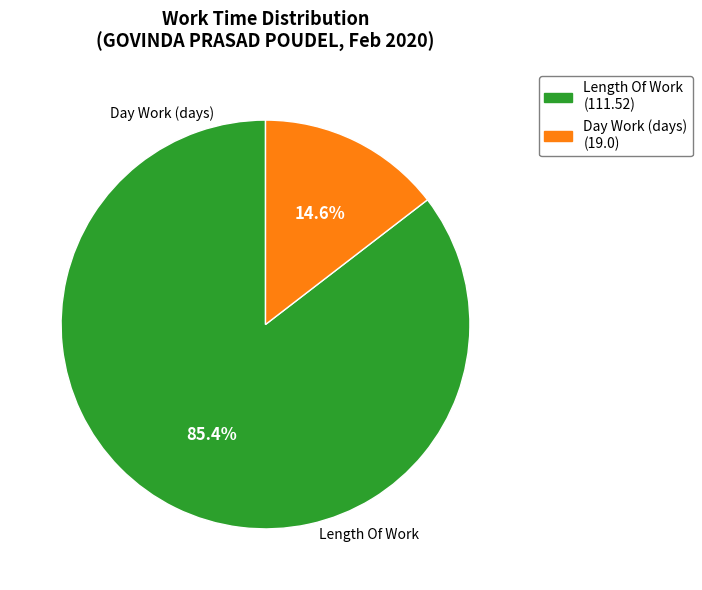

To the nearest percent, what is the average slice percentage?

50%